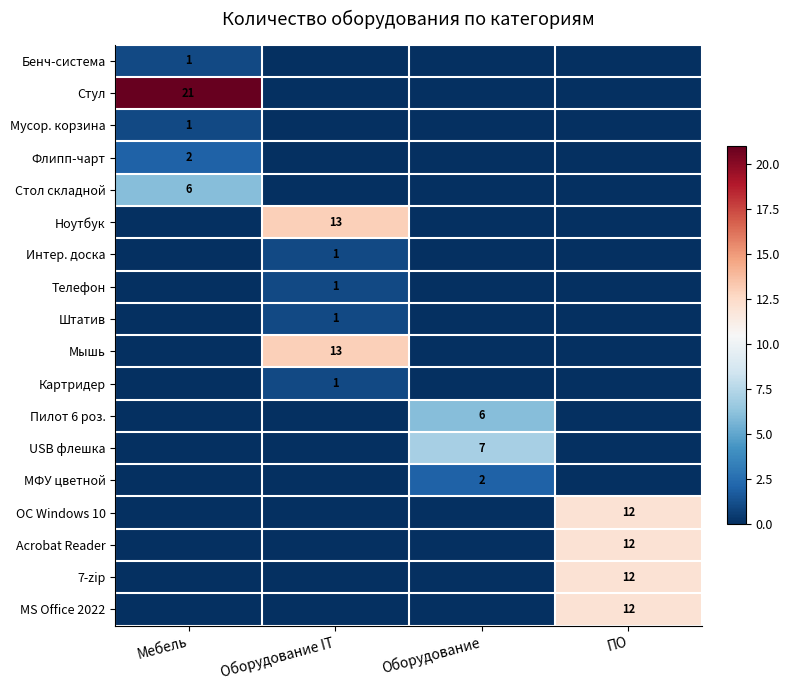

Is it true that Пилот 6 роз. equals 6 at Оборудование?

True